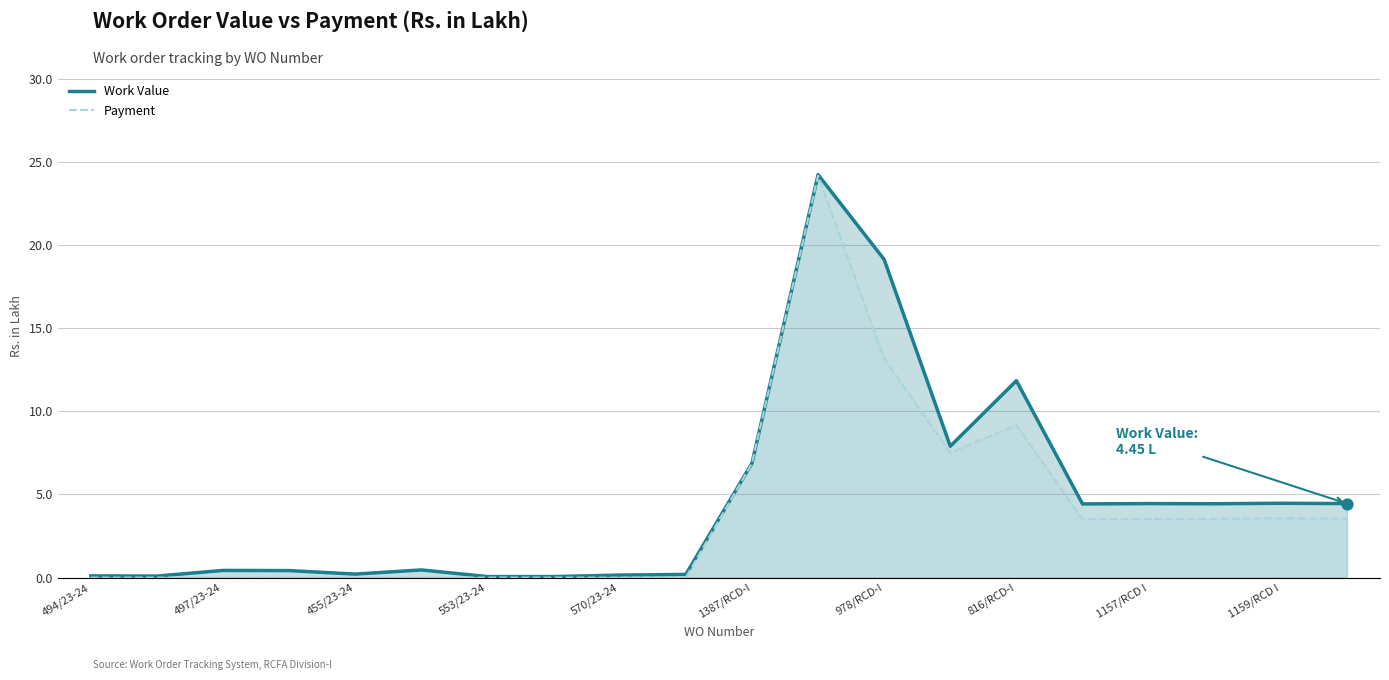

What are all the series names shown in the legend?

Work Value (line), Payment (line)